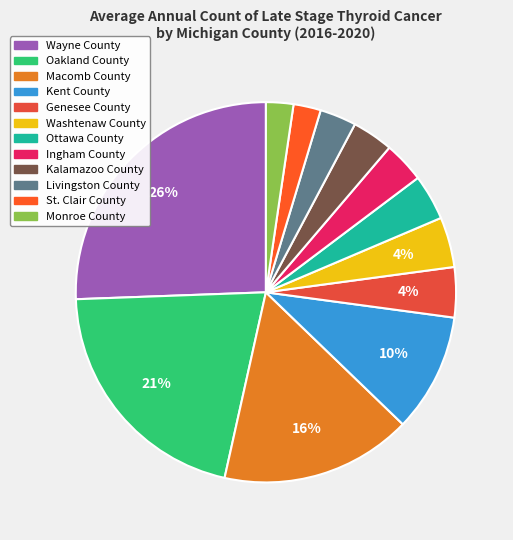

Count the number of slices in the pie.

12